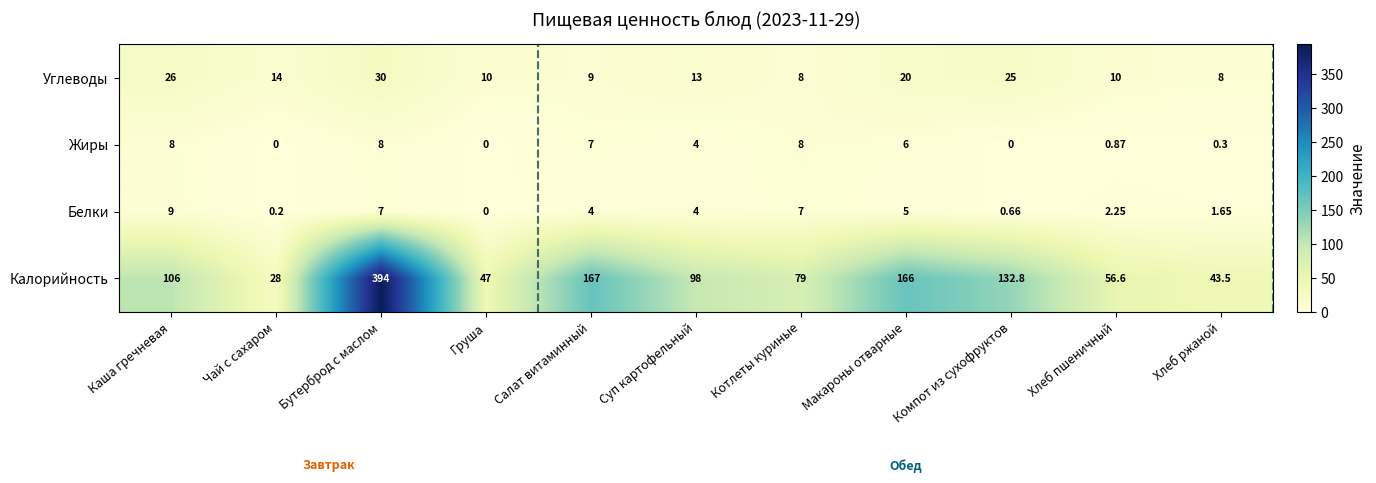

Which category has the highest value across all series?

Бутерброд с маслом